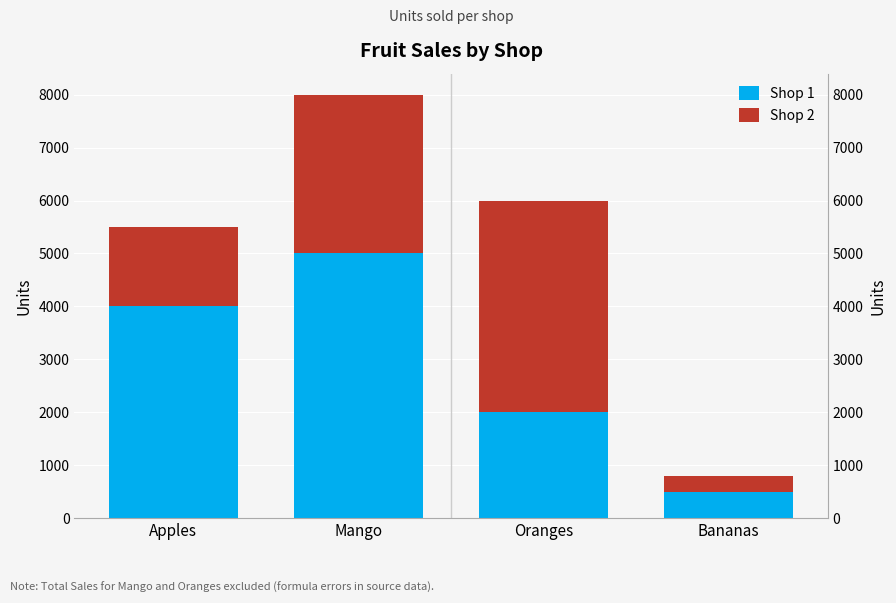

What is the value of the Shop 2 bar at the 1st from the left?

1500